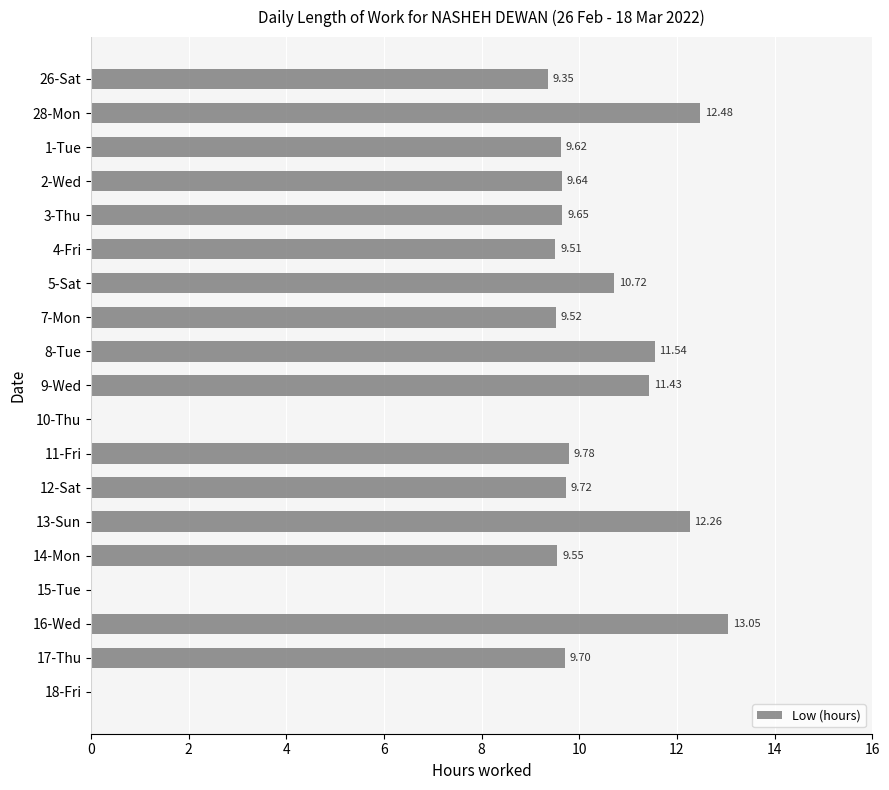

What is the sum of all values?

167.5